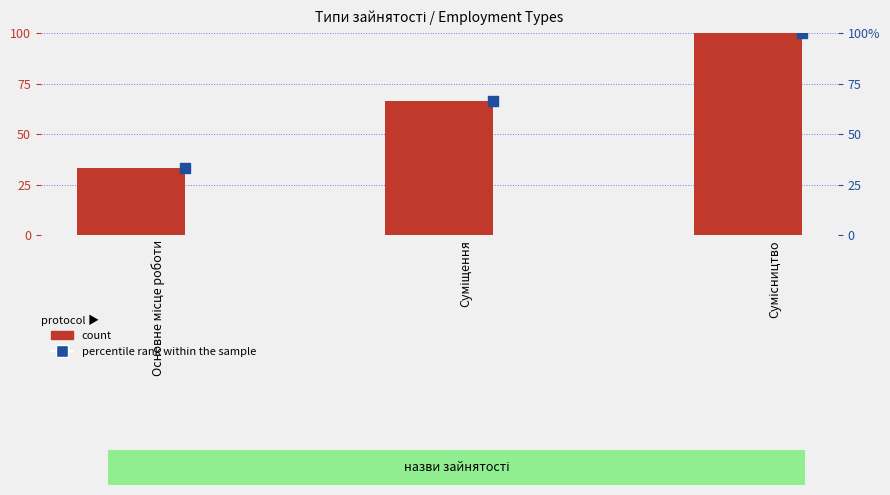

Which series contains the lowest Y value?

count